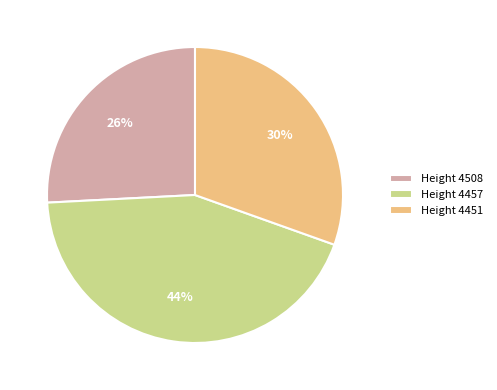

True or false: Height 4508 accounts for 26% of the total.

True